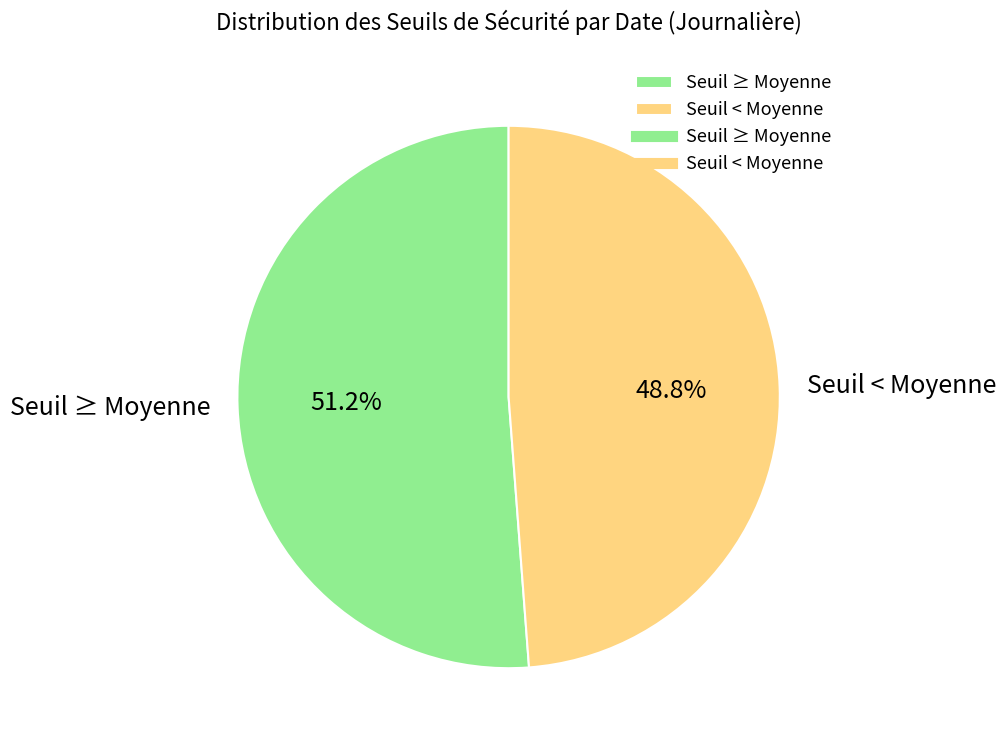

To the nearest percent, what is the average slice percentage?

50%